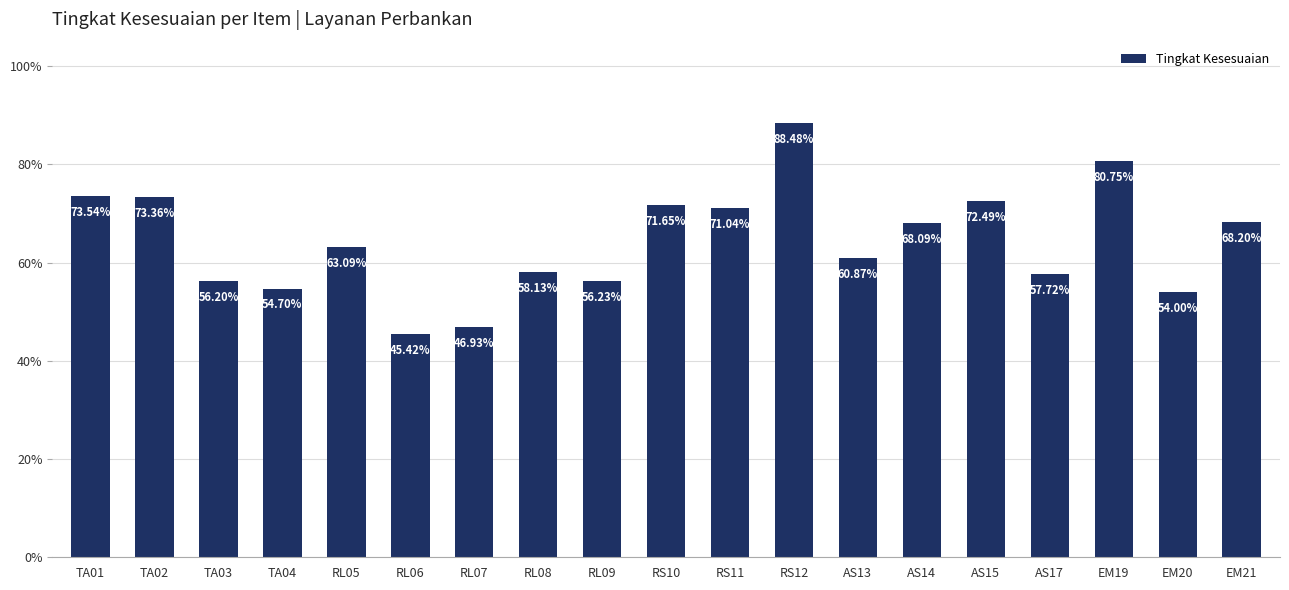

The chart shows a value of 0.7 at TA01. True or false?

True